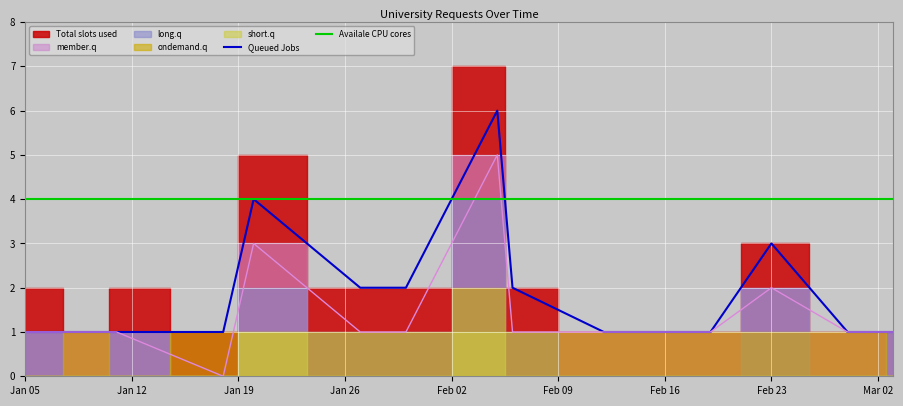

What is the label of the 14th point from the left?

2021-03-02